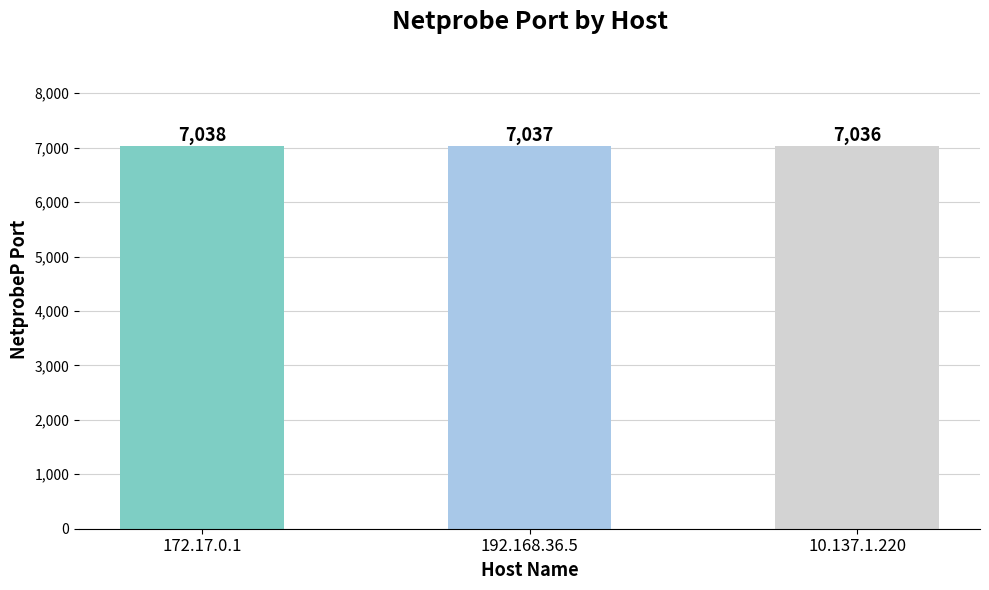

The chart shows a value of 7036 at 10.137.1.220. True or false?

True